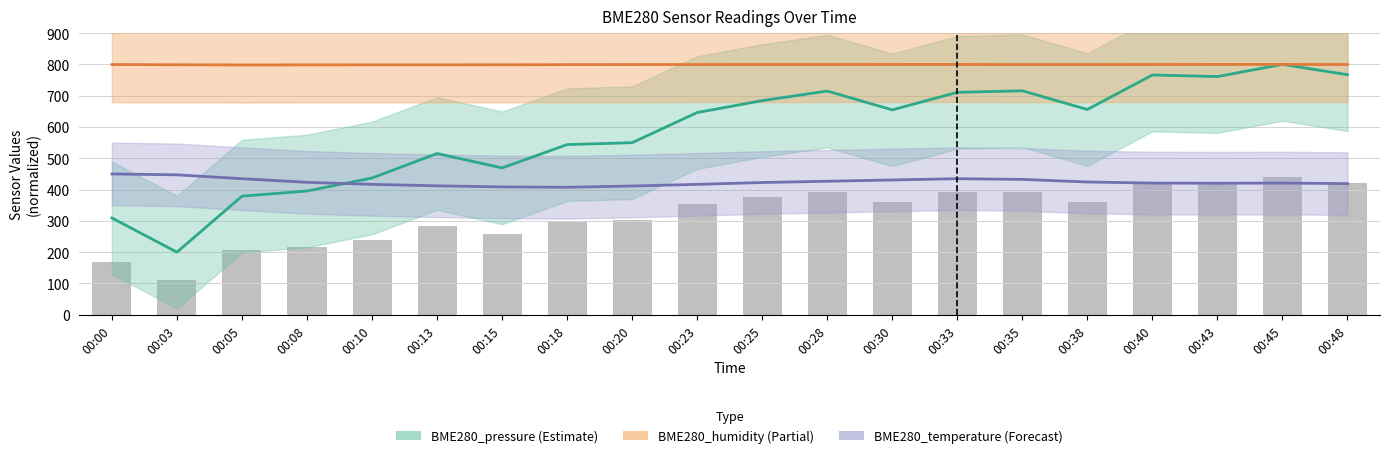

What is the spread (max minus min) of values at 00:30?

369.2